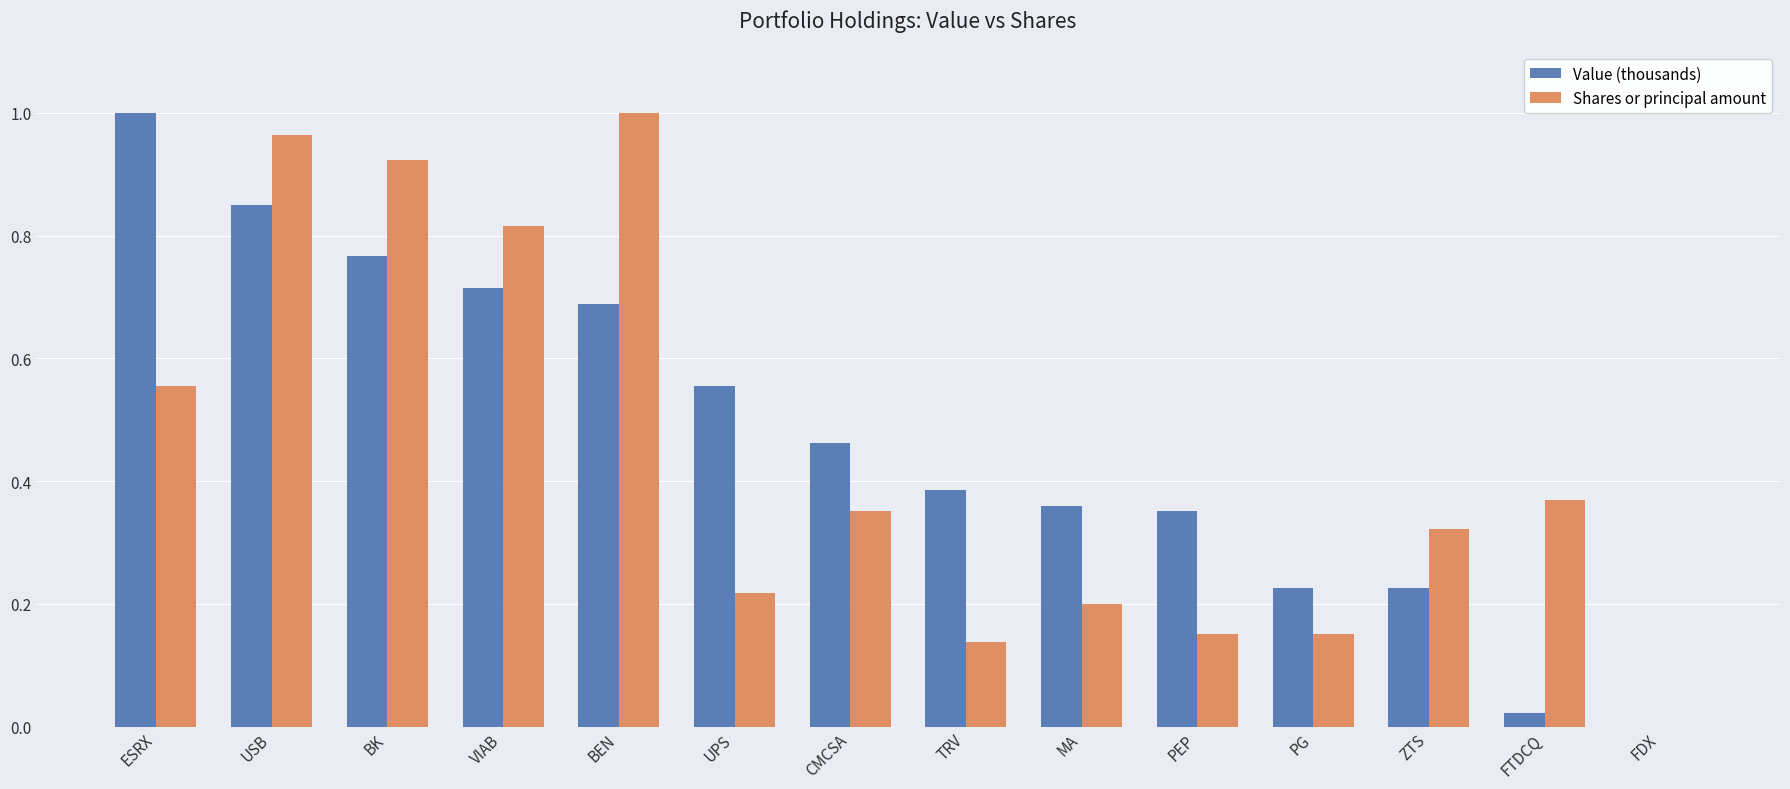

What is the sum of all Shares or principal amount values?

6.2